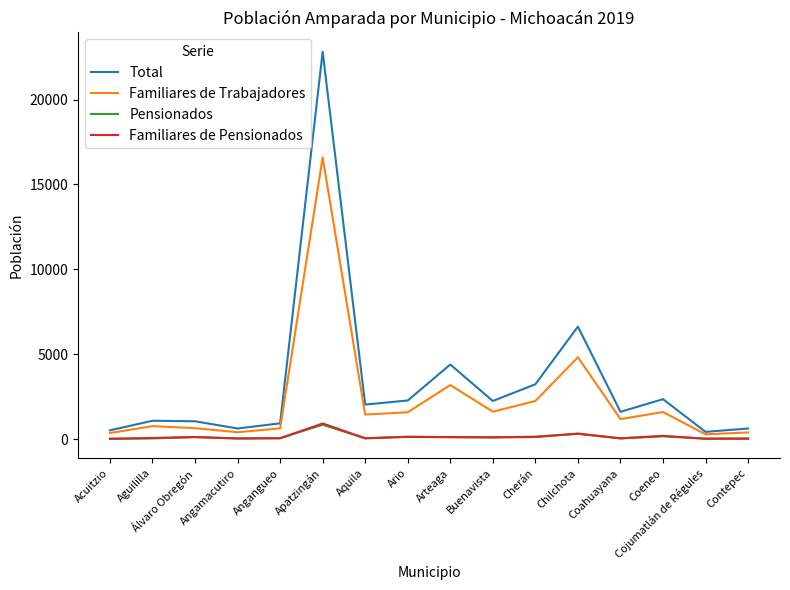

What is the difference between the highest and lowest values at Arteaga?

4276